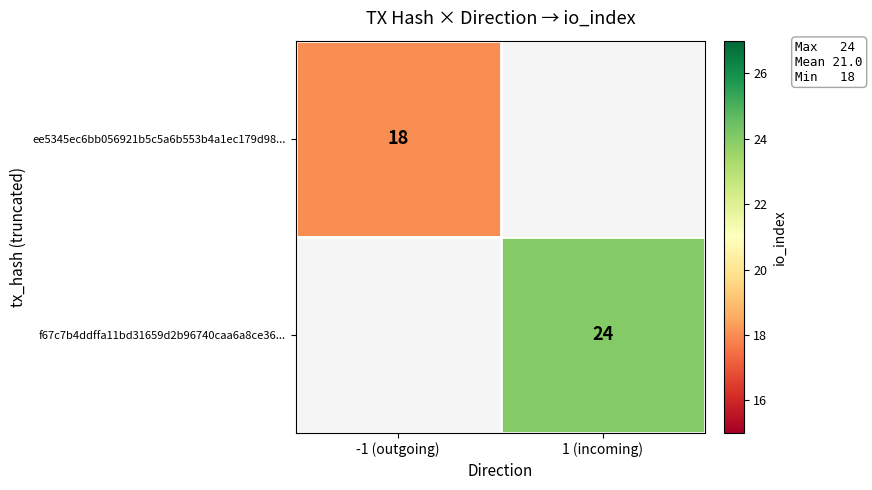

True or false: f67c7b4ddffa11bd31659d2b96740caa6a8ce36... has a value of 24 at 1 (incoming).

True